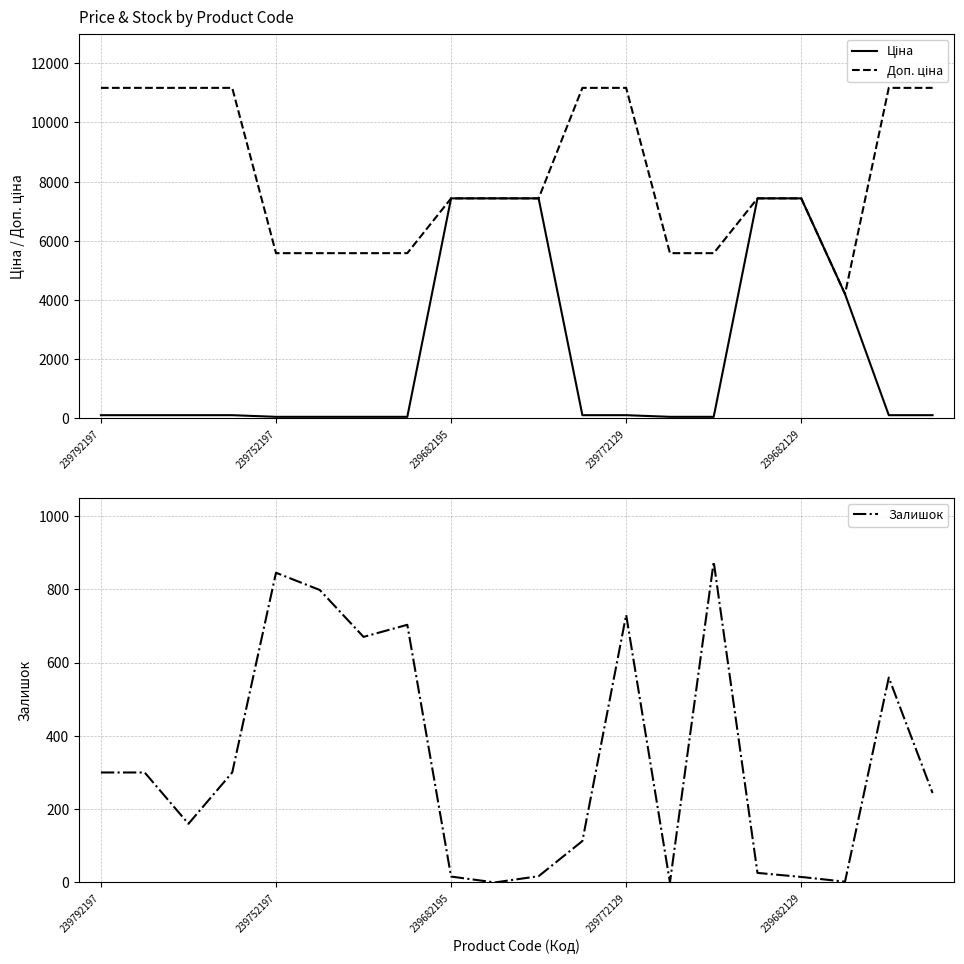

How many data points in Доп. ціна are less than 7436?

7